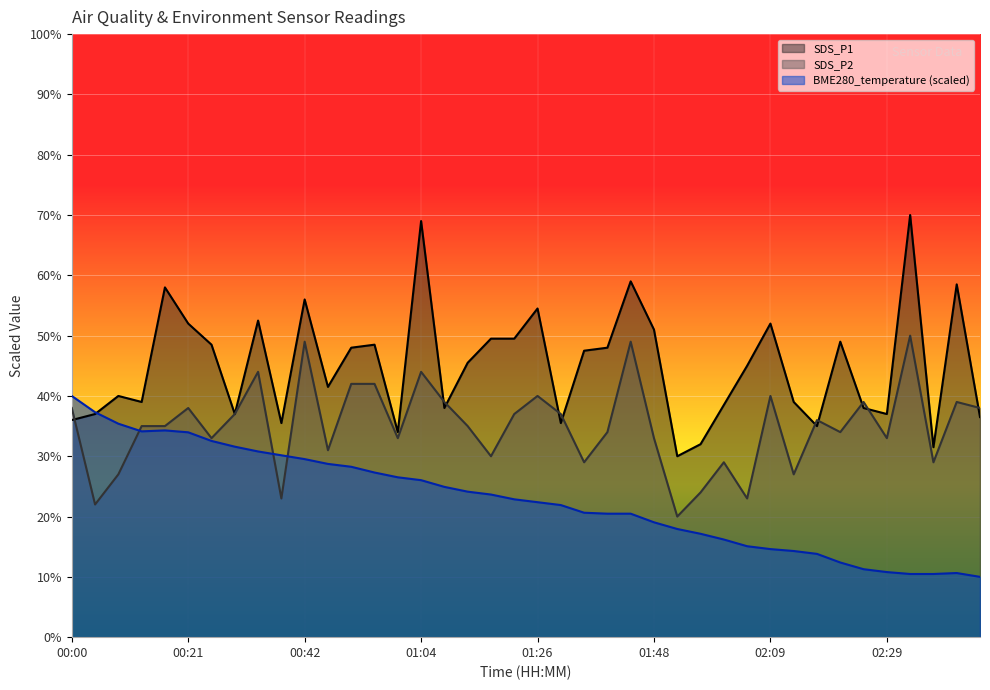

What is the difference between the maximum and second lowest values in the SDS_P1 series?

38.5